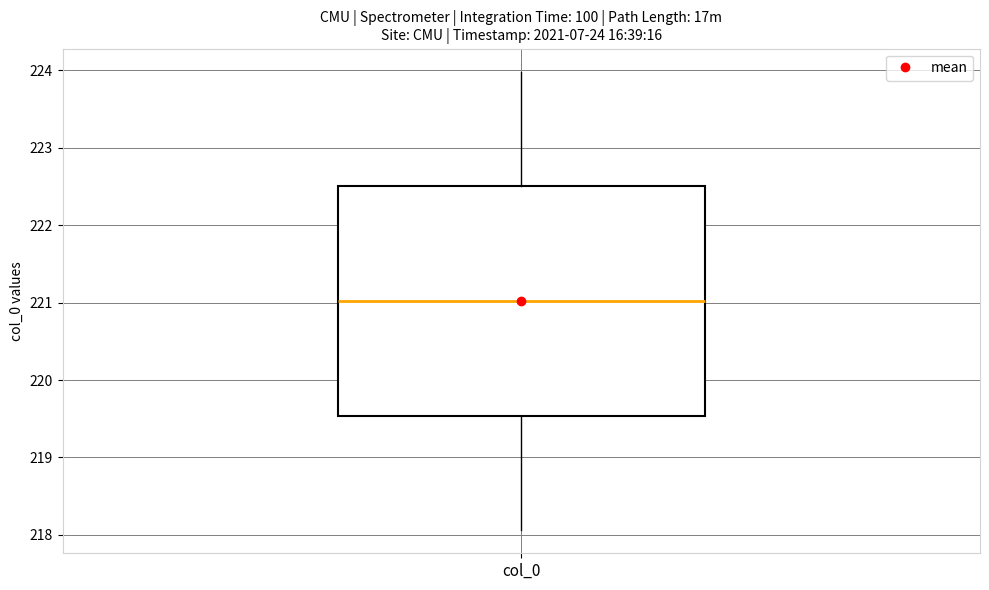

Where is the lower edge of the box for col_0 on the y-axis? The values are not printed on the chart, so give them approximately, as read against the axis.

219.5